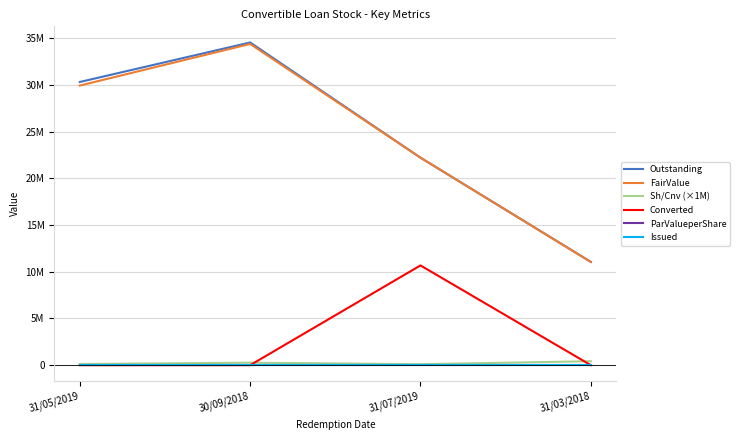

Which category has the lowest value across all series?

31/05/2019